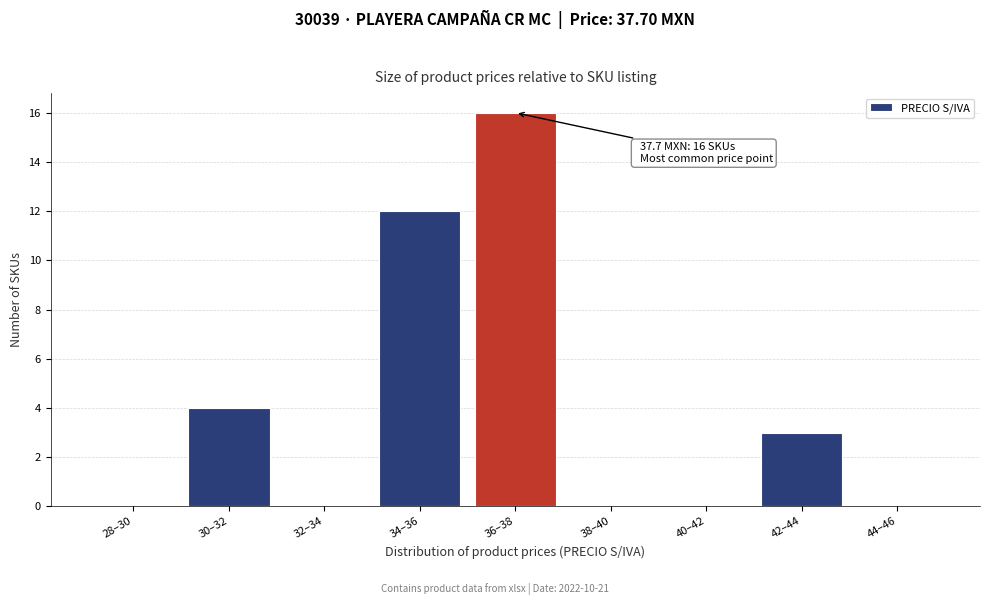

Reading left to right, transcribe all the data shown in this chart.

28–30=0	30–32=4	32–34=0	34–36=12	36–38=16	38–40=0	40–42=0	42–44=3	44–46=0